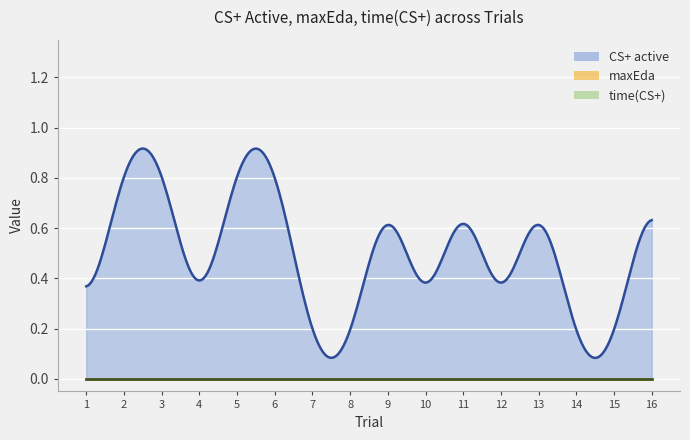

At which category is the sum across all series the highest?

2